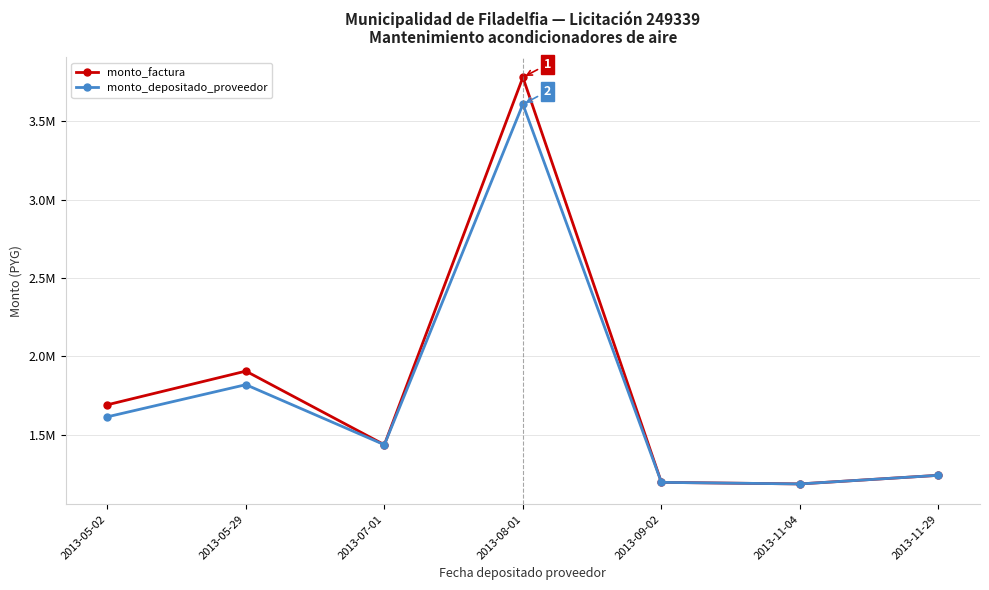

List the series in order of their overall mean, lowest first.

monto_depositado_proveedor, monto_factura